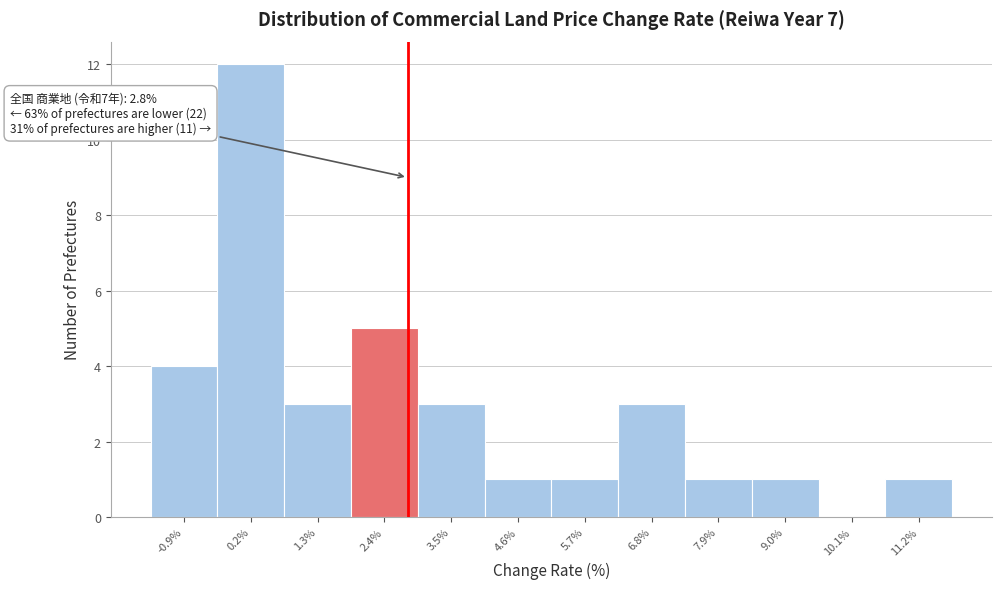

Over which range of the x-axis is the bar tallest?

-0.4 to 0.8